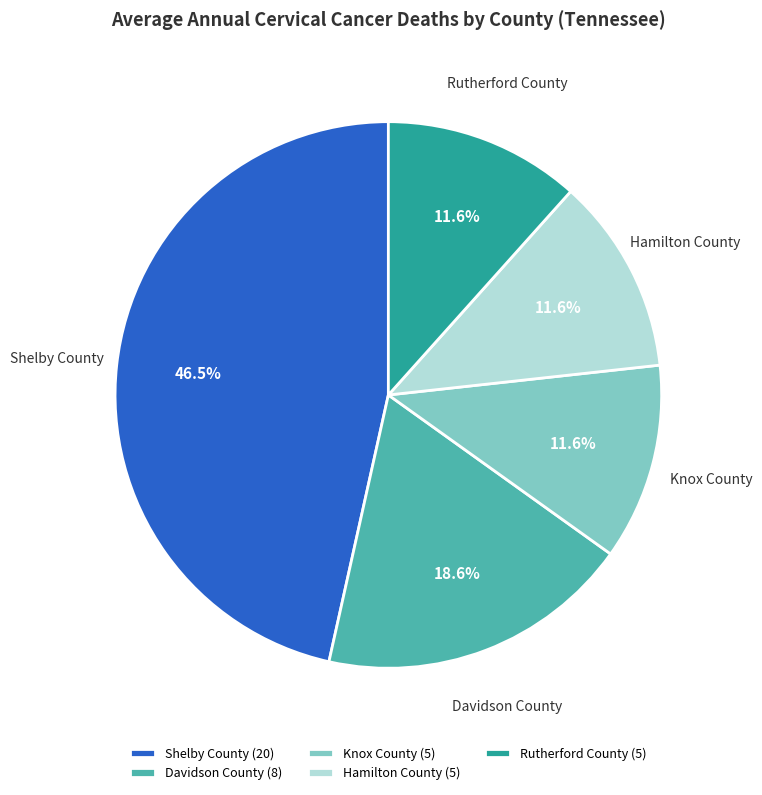

What percentage is NOT represented by Hamilton County?

88.4%